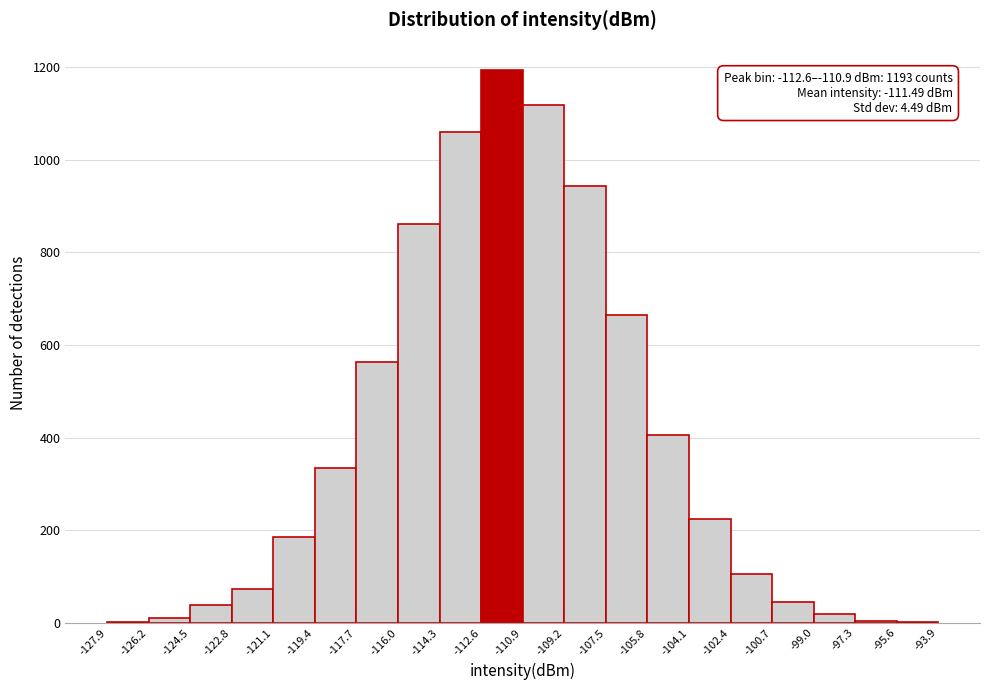

Which range on the x-axis has the tallest bar?

-112.6 to -110.9